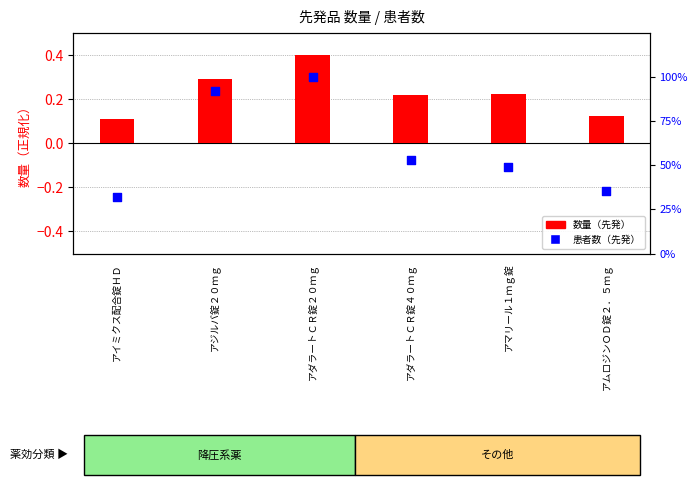

What are all the series names shown in the legend?

数量（先発）, 患者数（先発）